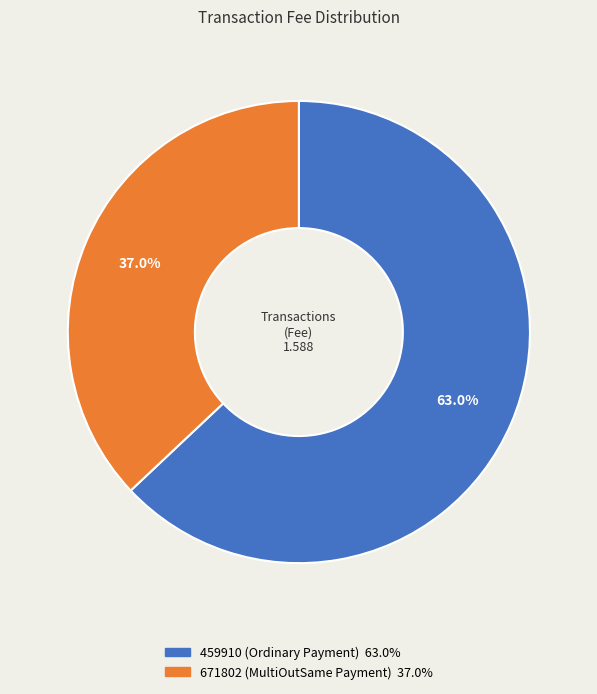

How many segments does this pie chart have?

2